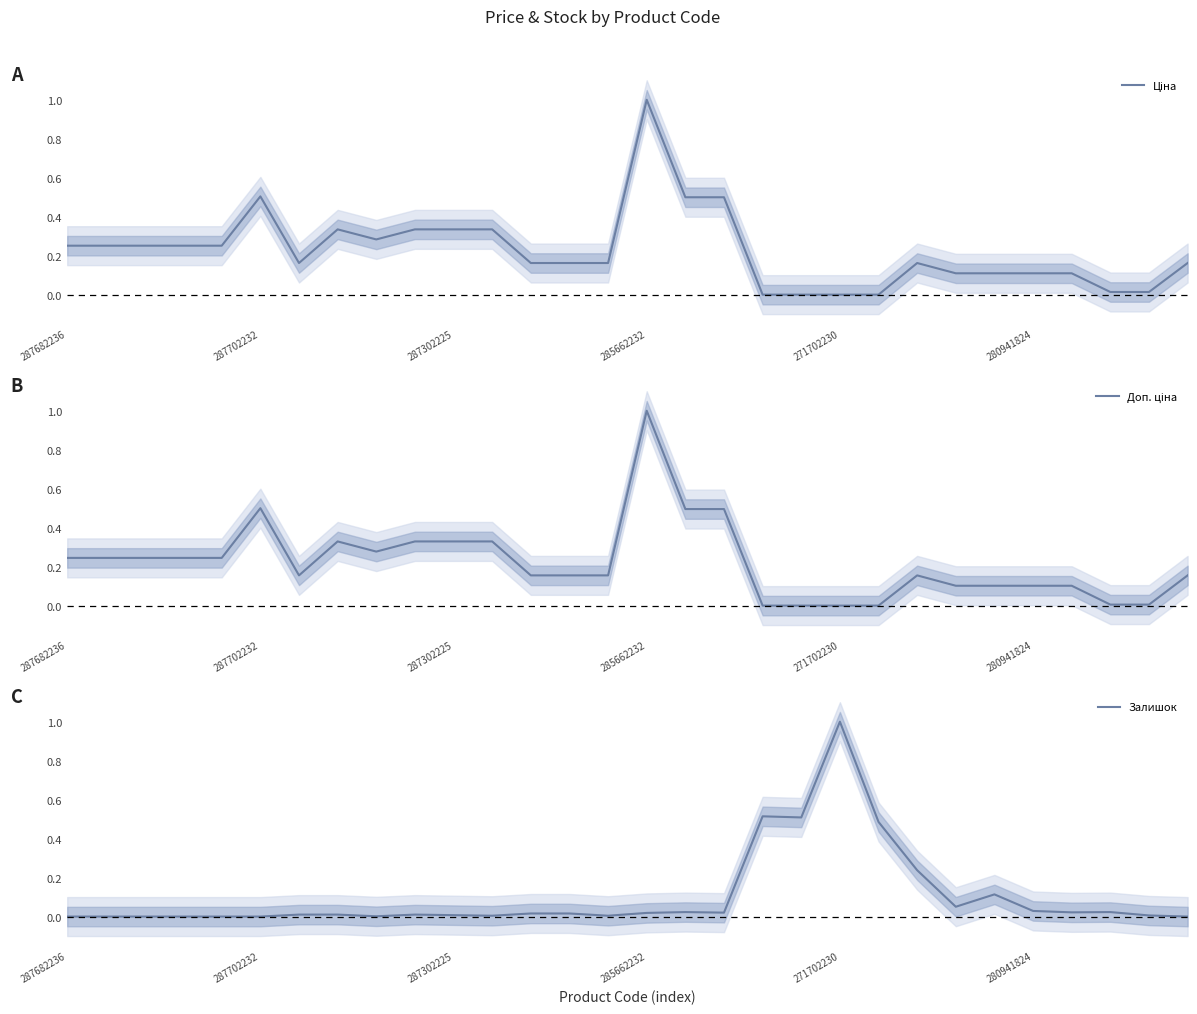

What is the sum of all Ціна values?

6.8